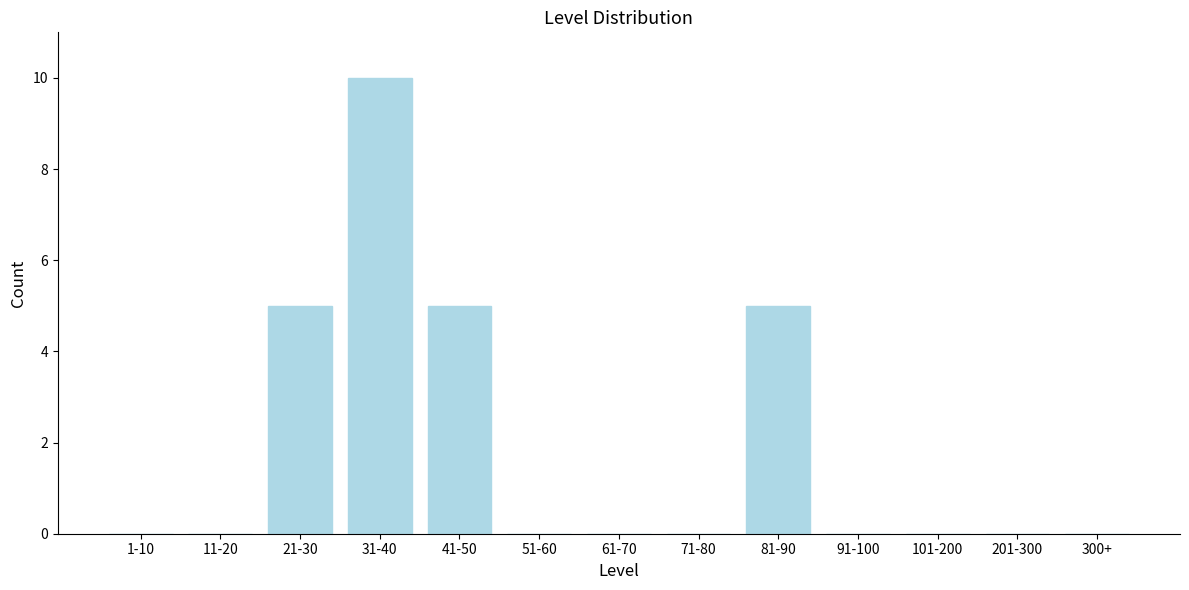

Reading right to left, list all the values displayed in this chart.

300+=0	201-300=0	101-200=0	91-100=0	81-90=5	71-80=0	61-70=0	51-60=0	41-50=5	31-40=10	21-30=5	11-20=0	1-10=0